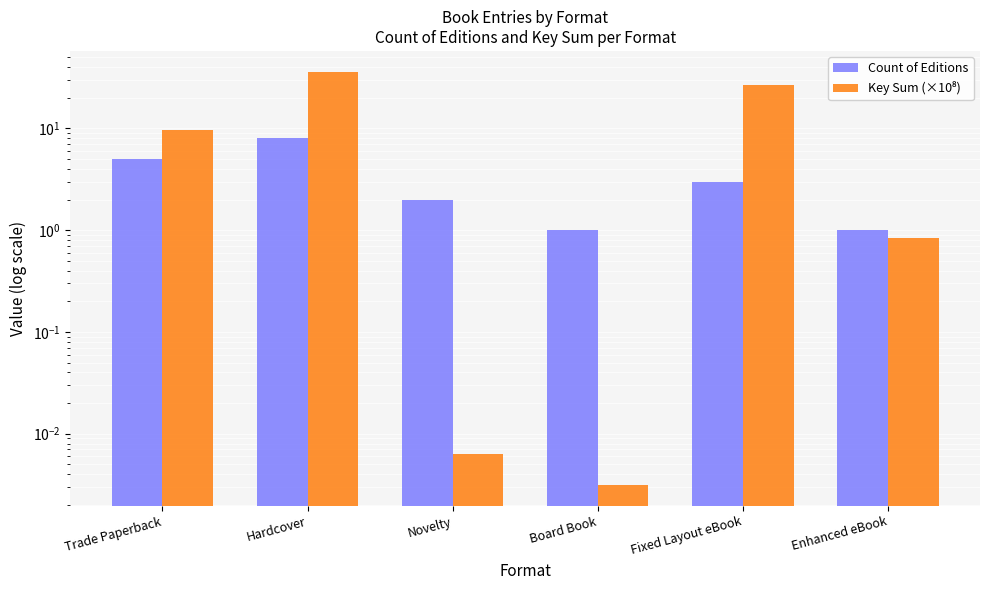

List the labels in order of Count of Editions value, largest first.

Hardcover, Trade Paperback, Fixed Layout eBook, Novelty, Board Book, Enhanced eBook